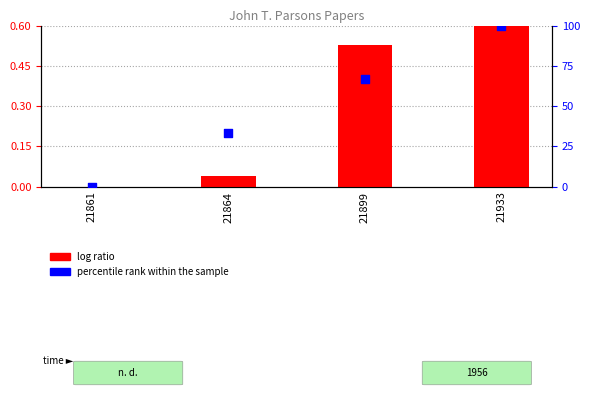

Which series has the largest total across all categories?

percentile rank within the sample